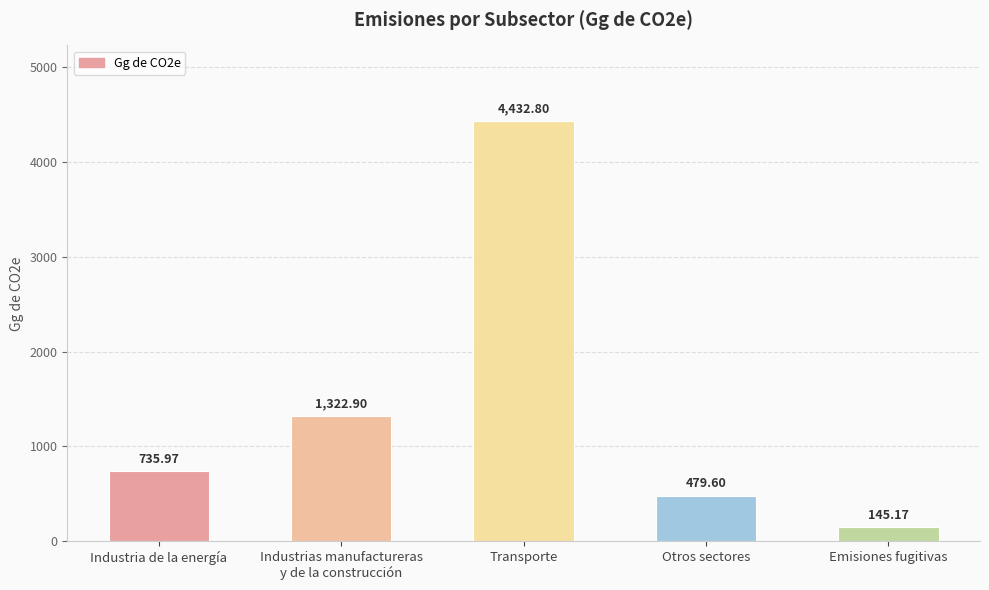

What position from the left is Emisiones fugitivas?

5